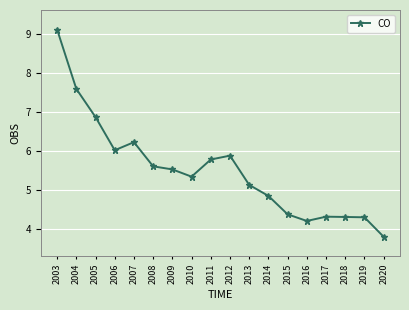

Reading right to left, what are all the values shown in this chart?

2020=3.8	2019=4.3	2018=4.3	2017=4.3	2016=4.2	2015=4.4	2014=4.8	2013=5.1	2012=5.9	2011=5.8	2010=5.3	2009=5.5	2008=5.6	2007=6.2	2006=6.0	2005=6.9	2004=7.6	2003=9.1